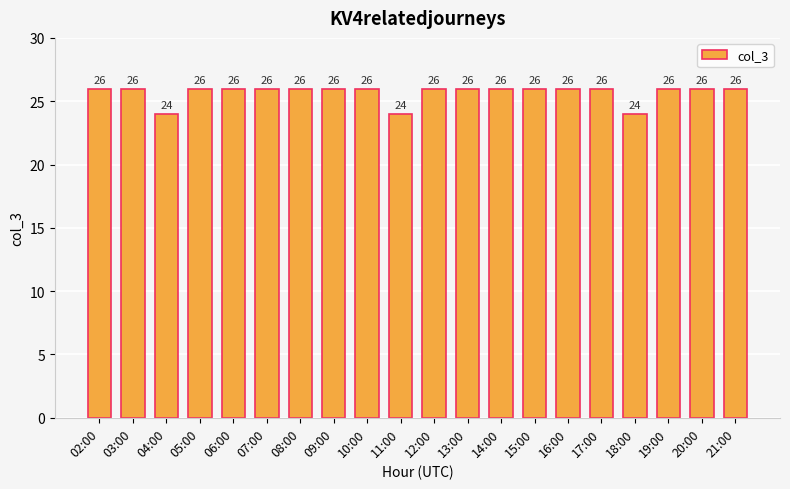

The value at 09:00 is 10. True or false?

False